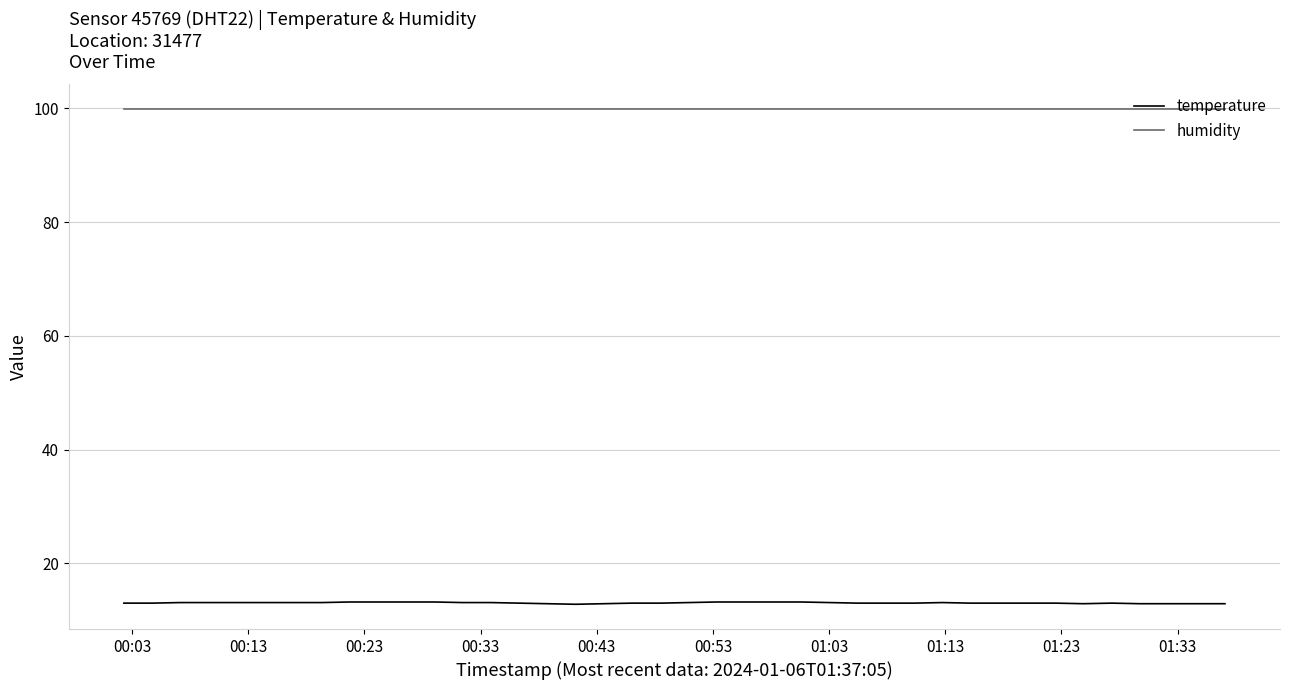

Count the number of categories in the chart.

40